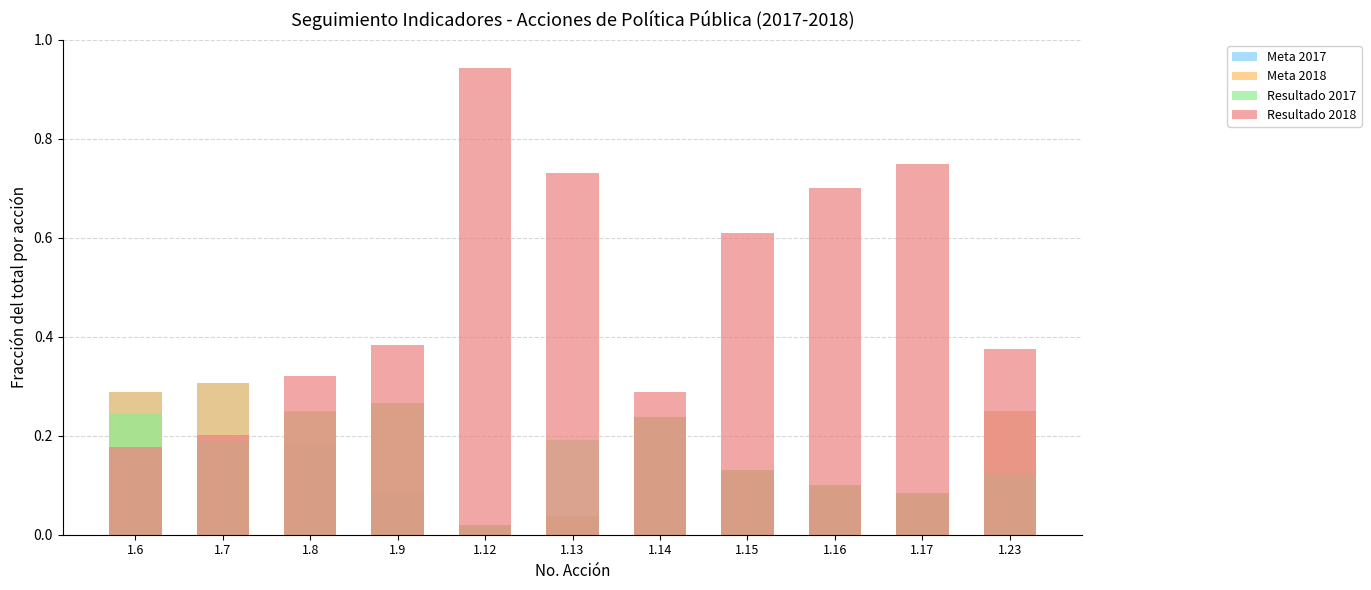

How many series are shown in this chart?

4